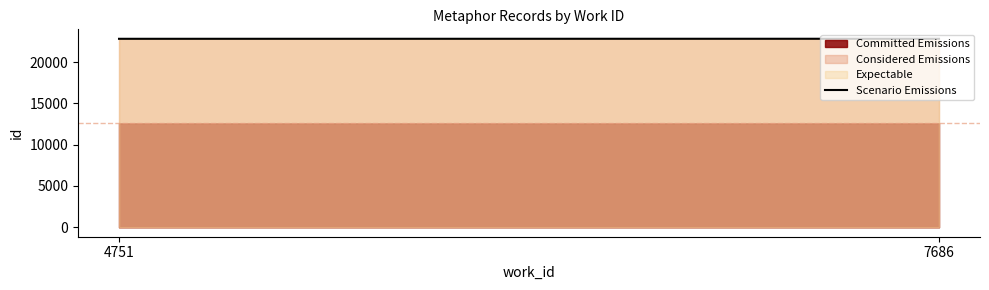

What is the change in value from 4751 to 7686?

+5